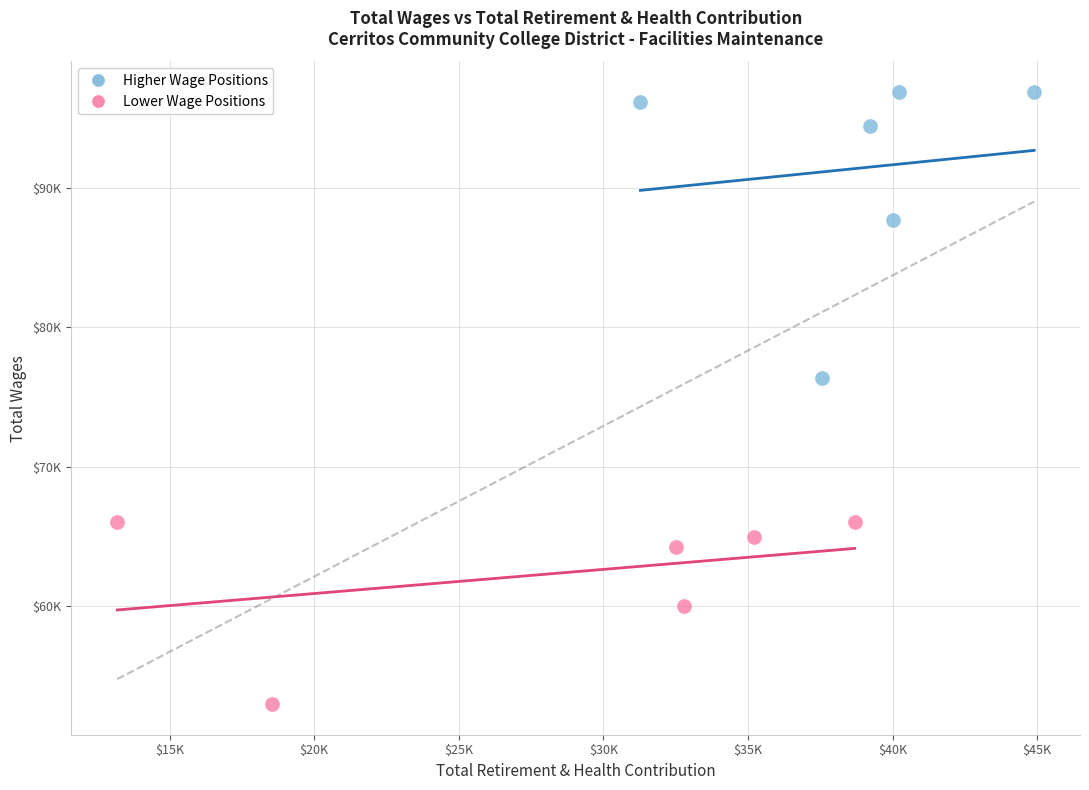

What are all the series names shown in the legend?

Higher Wage Positions, Lower Wage Positions